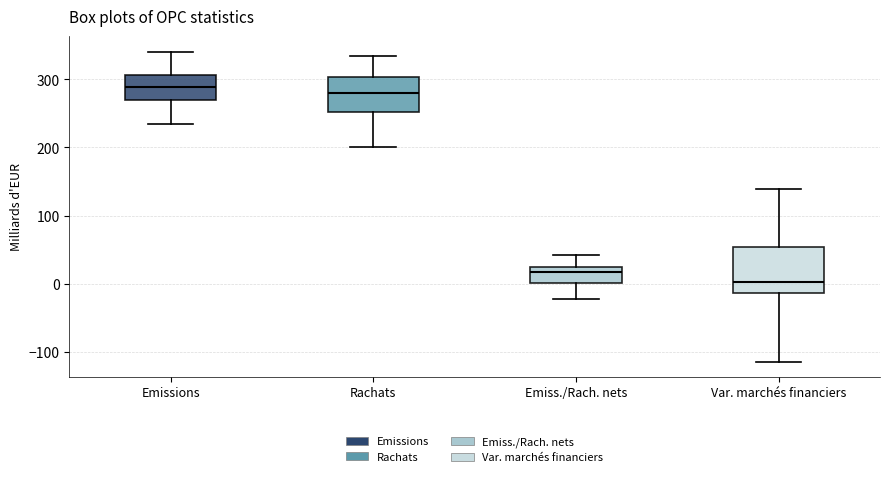

Reading left to right, transcribe this box plot: for each box, give where its median line is, the range the box spans, and where its two whiskers end, as read against the y-axis. The values are not printed on the chart, so give them approximately, as read against the axis.

Emissions: median 290, box 270 to 310, whiskers 230 to 340
Rachats: median 280, box 250 to 300, whiskers 200 to 330
Emiss./Rach. nets: median 20 (just below the box's upper edge), box 0 to 20, whiskers -20 to 40
Var. marchés financiers: median 0, box -10 to 50, whiskers -110 to 140